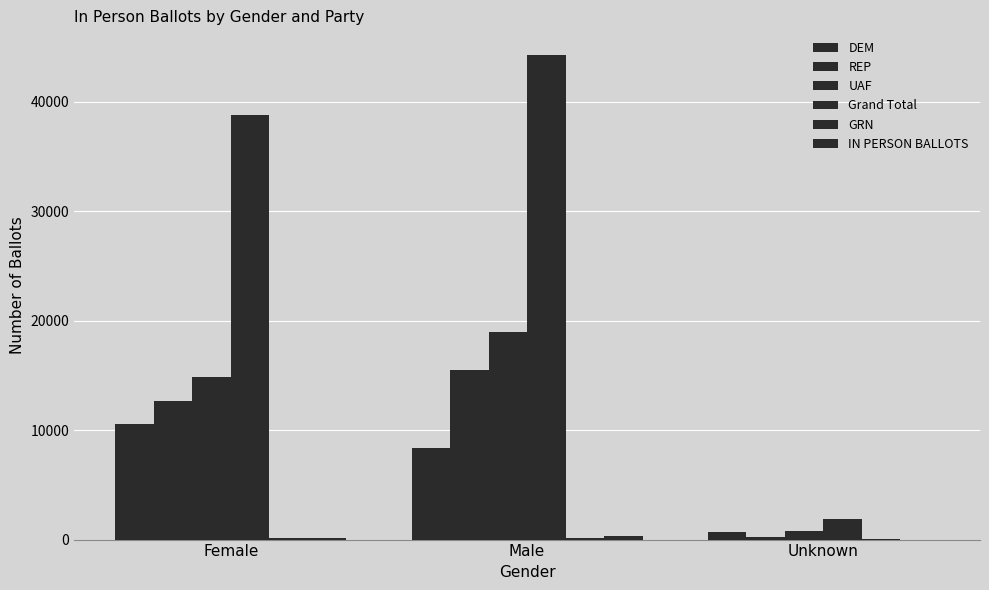

Read the GRN value at Unknown, to the nearest 10.

20